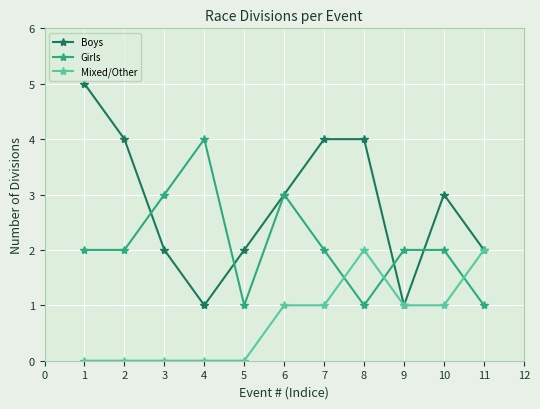

The Boys series shows 1 at 4. True or false?

True